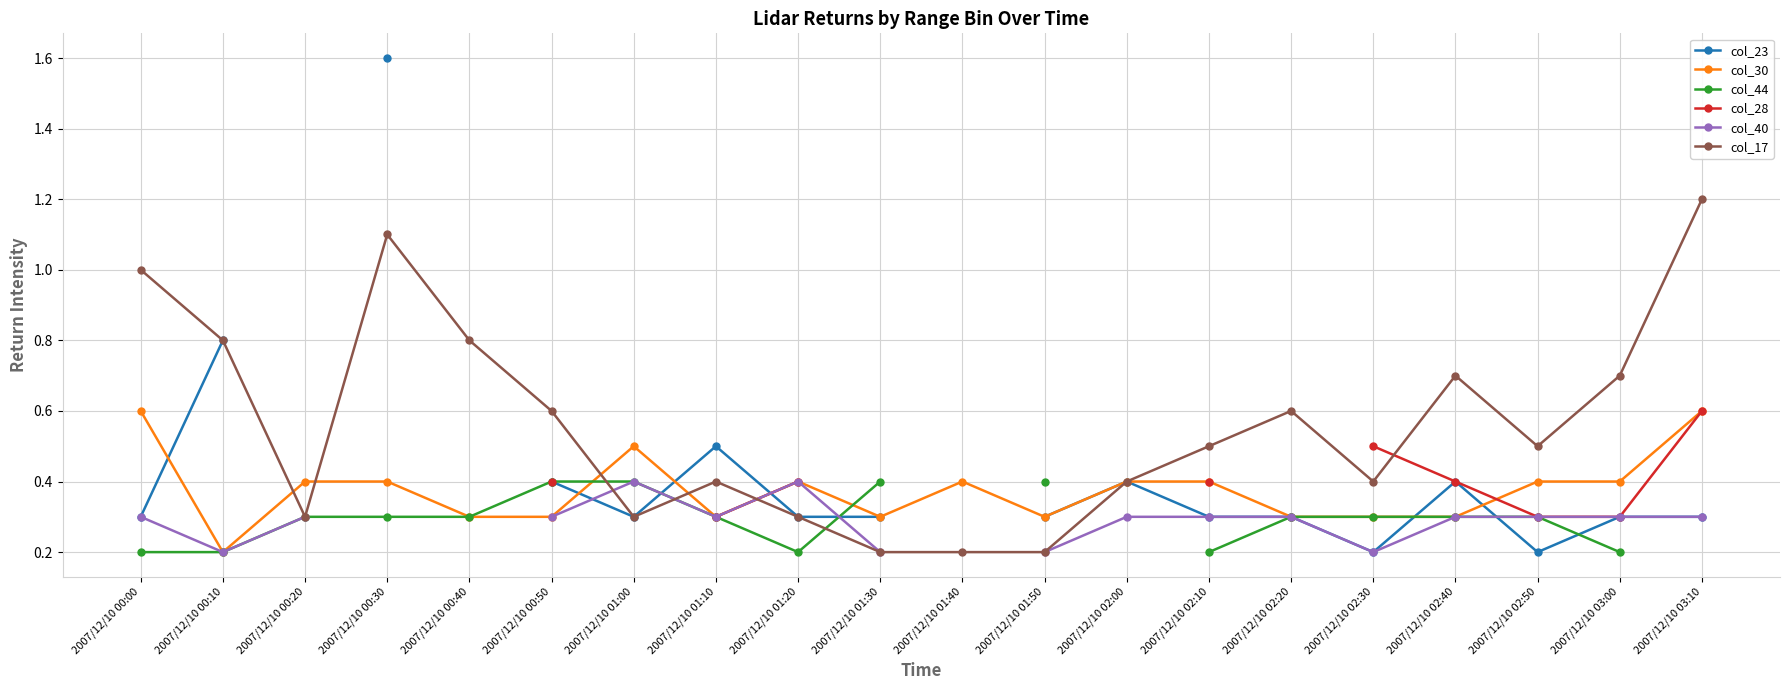

What is the greatest value displayed?

1.6